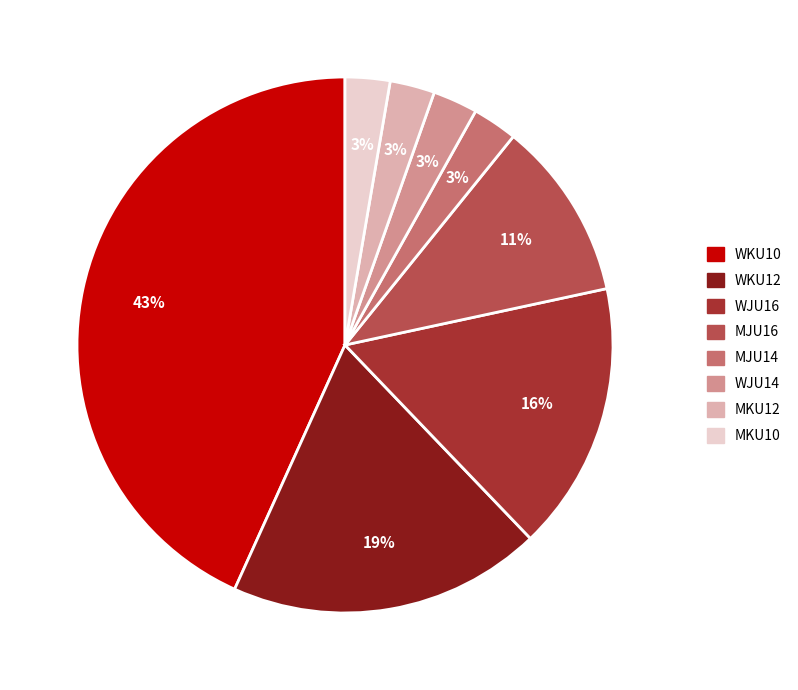

Is it true that MKU12 is 3% of the pie?

True